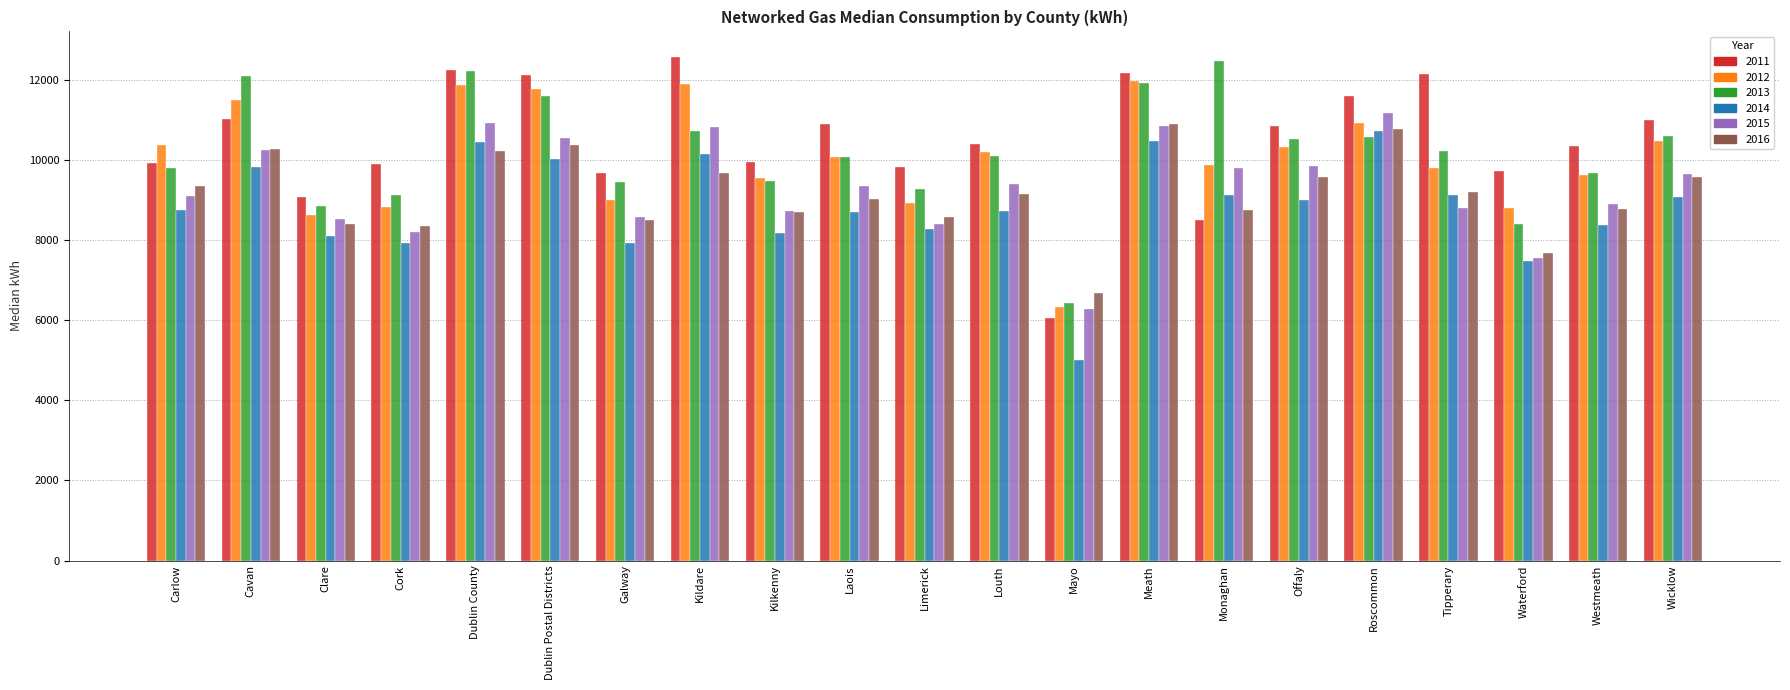

What is the difference between the maximum and minimum values in the 2013 series?

6044